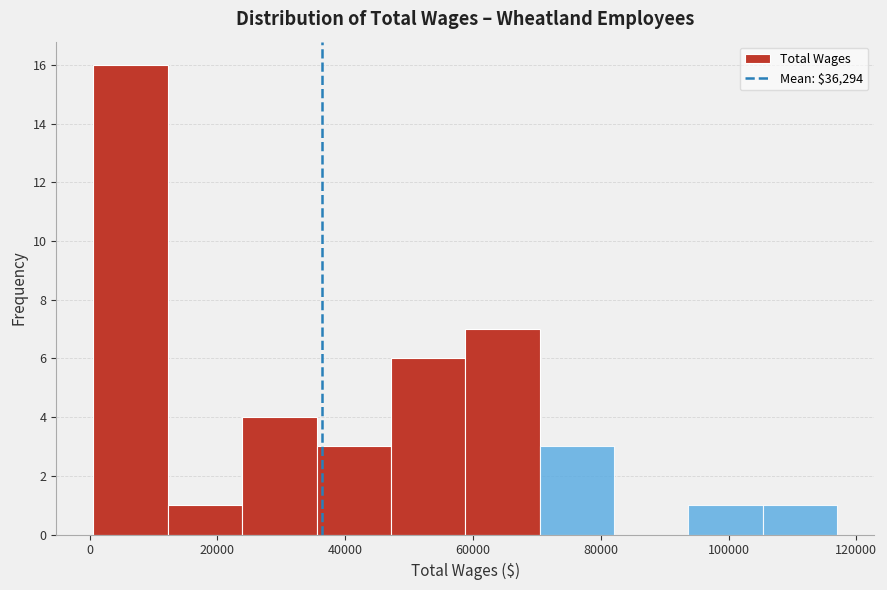

Reading left to right, transcribe this chart: for each bar, give the range it covers on the x-axis and its height. Neither the bar edges nor the heights are printed on the chart, so give them approximately, as read against the axes.

0 to 12000: 16
12000 to 24000: 1
24000 to 36000: 4
36000 to 48000: 3
48000 to 58000: 6
58000 to 70000: 7
70000 to 82000: 3
82000 to 94000: 0
94000 to 106000: 1
106000 to 116000: 1